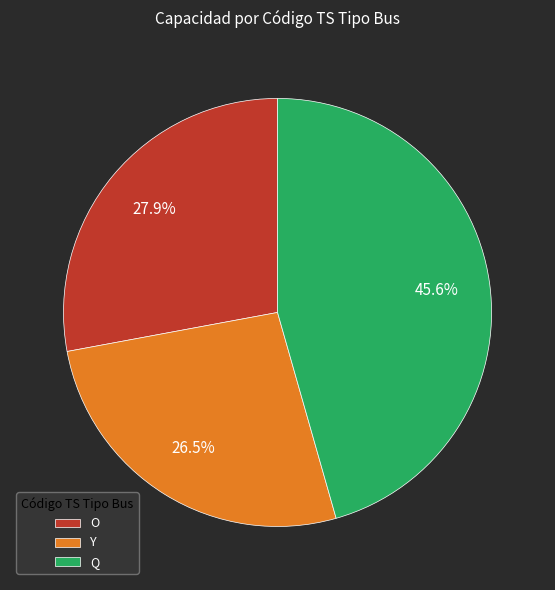

Is it true that Q is 34% of the pie?

False